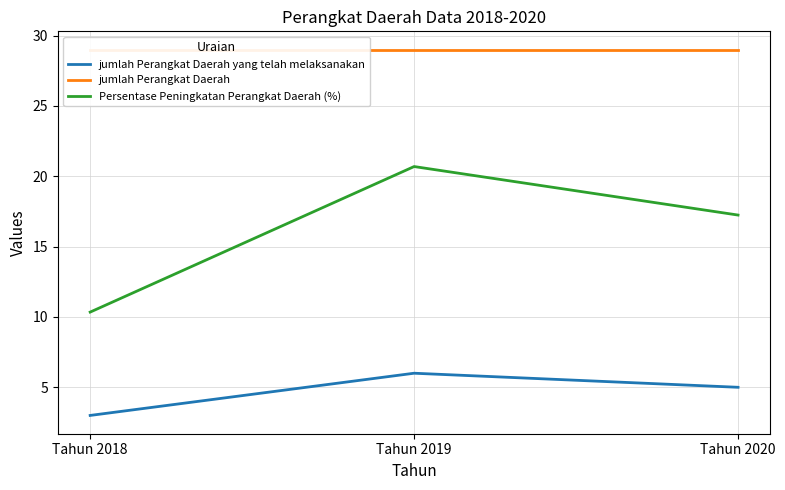

Reading left to right, extract all data points from this chart.

jumlah Perangkat Daerah yang telah melaksanakan: Tahun 2018=3.0	Tahun 2019=6.0	Tahun 2020=5.0
jumlah Perangkat Daerah: Tahun 2018=29.0	Tahun 2019=29.0	Tahun 2020=29.0
Persentase Peningkatan Perangkat Daerah (%): Tahun 2018=10.3	Tahun 2019=20.7	Tahun 2020=17.2